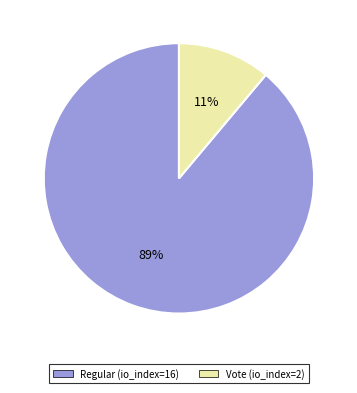

Rank the categories by value from lowest to highest.

Vote (io_index=2), Regular (io_index=16)